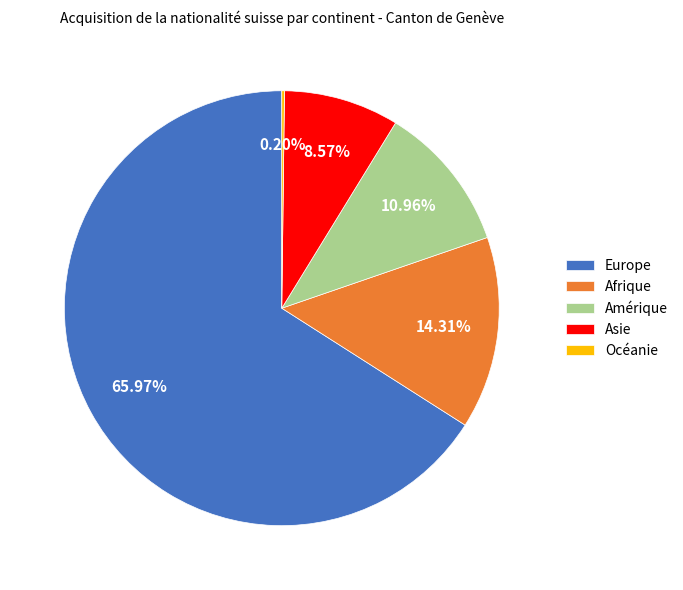

Which category has the biggest portion of the pie?

Europe